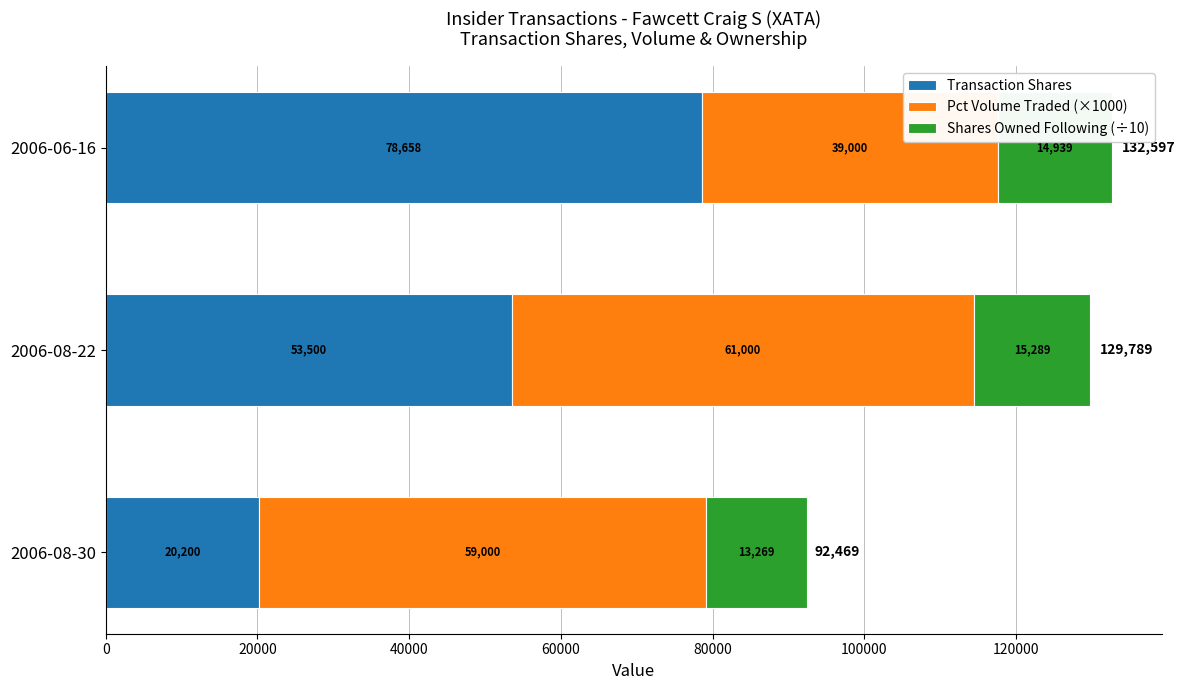

The value of Transaction Shares at 2006-08-22 is 53500. True or false?

True